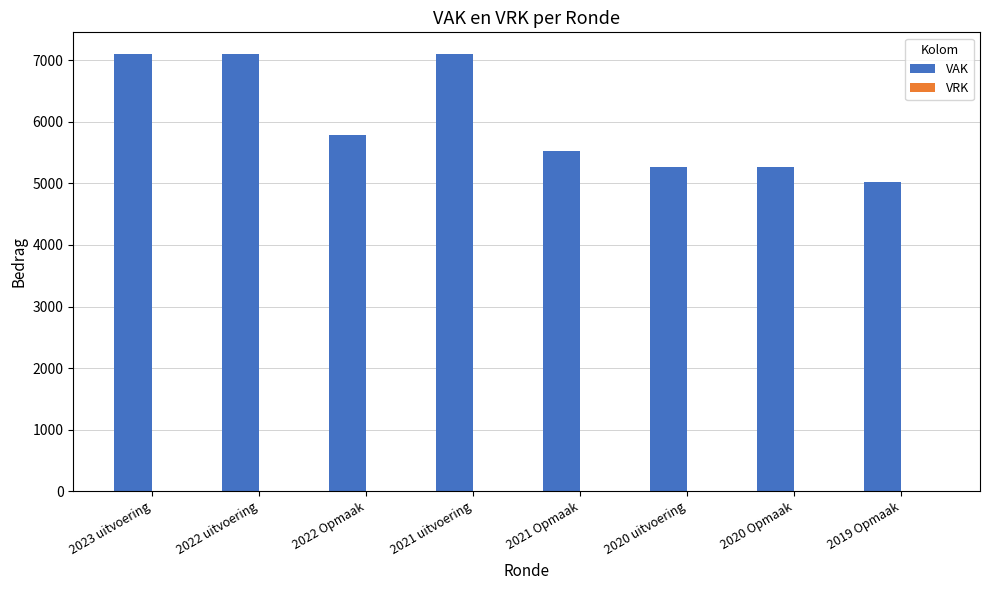

What is the ratio of the value at 2019 Opmaak to the value at 2022 uitvoering?

0.7